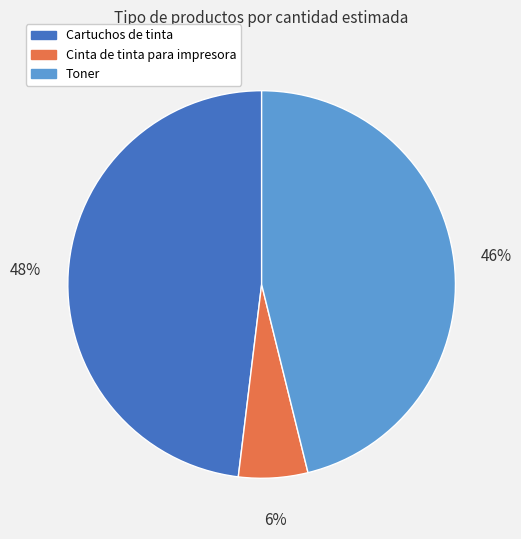

Is the sum of Cinta de tinta para impresora and Toner greater than half?

Yes